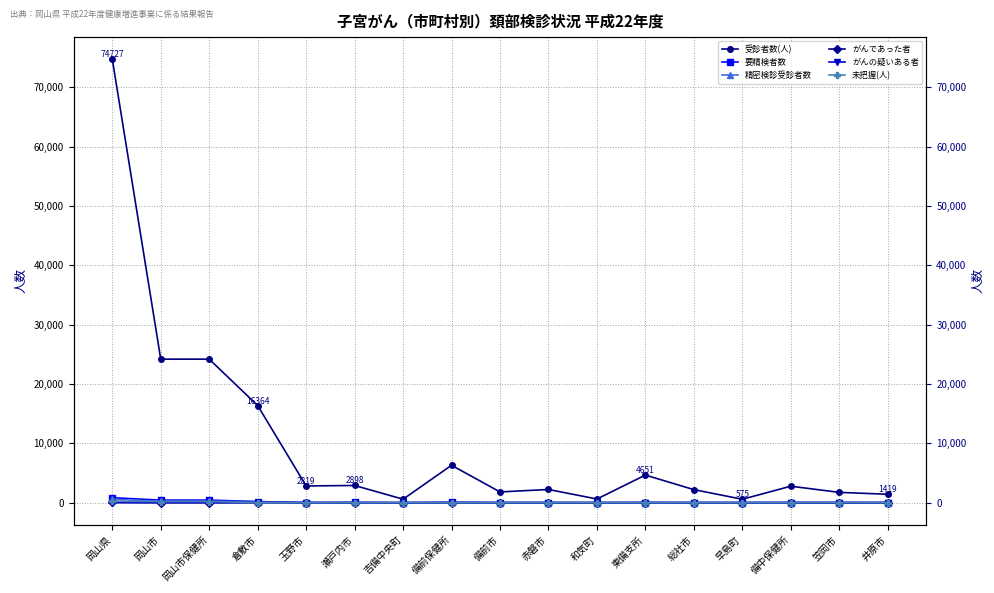

After their last crossing, which series has the higher values: がんであった者 or 未把握(人)?

がんであった者